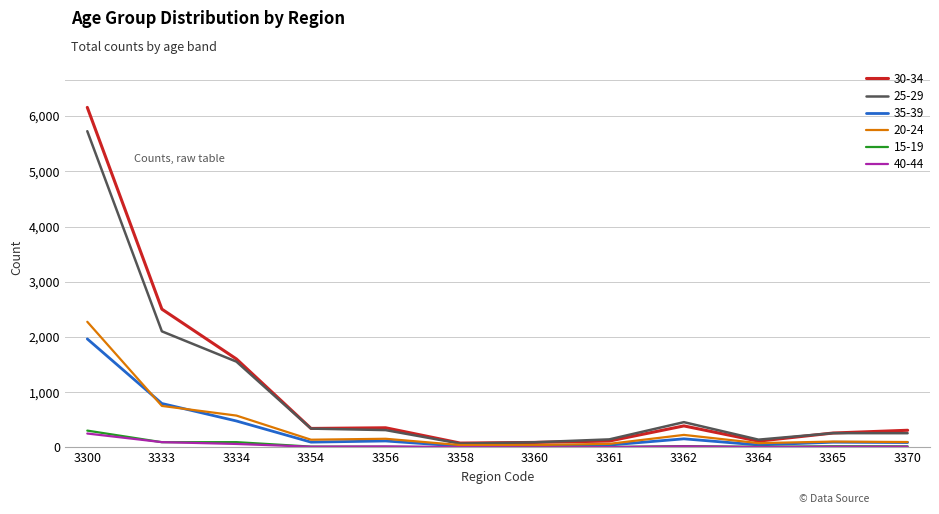

Which series has the largest range (max minus min)?

30-34